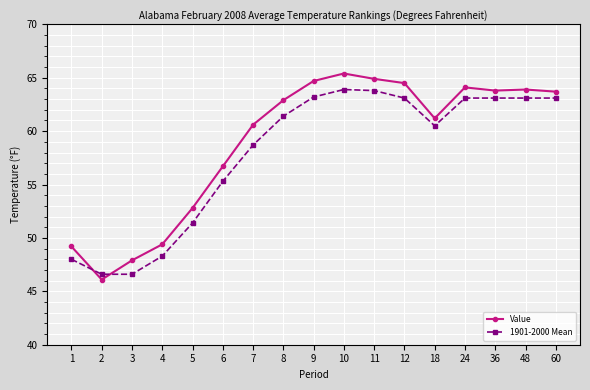

Is the value of 1901-2000 Mean at 4 greater than the value of Value at 6?

No